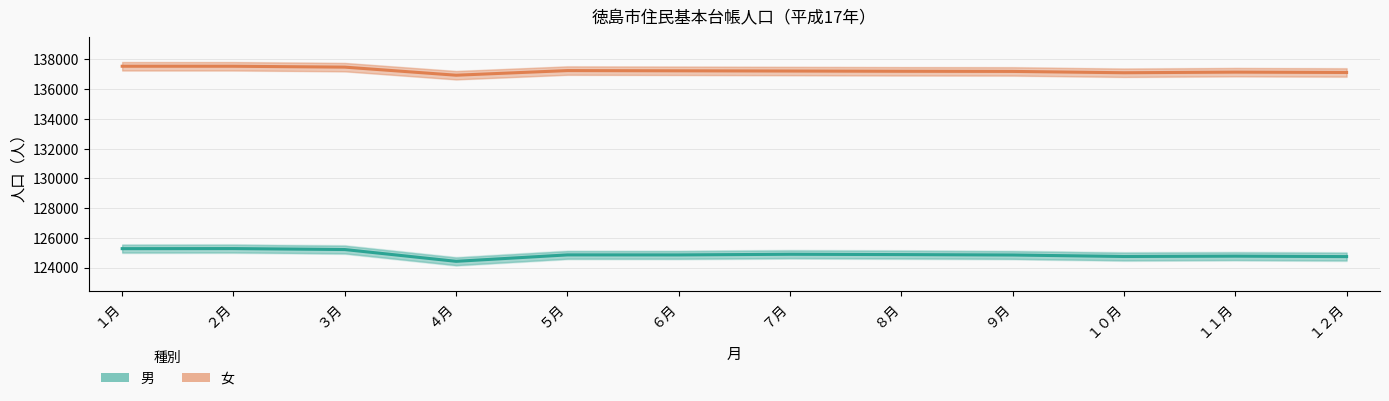

Which series has the largest total across all categories?

女